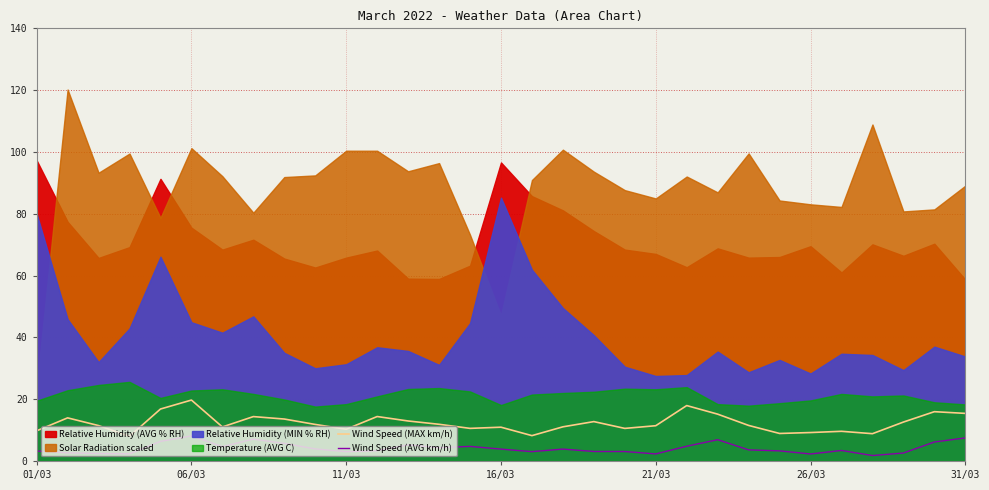

True or false: Wind Speed (AVG km/h) and Wind Speed (MAX km/h) intersect in this chart.

False